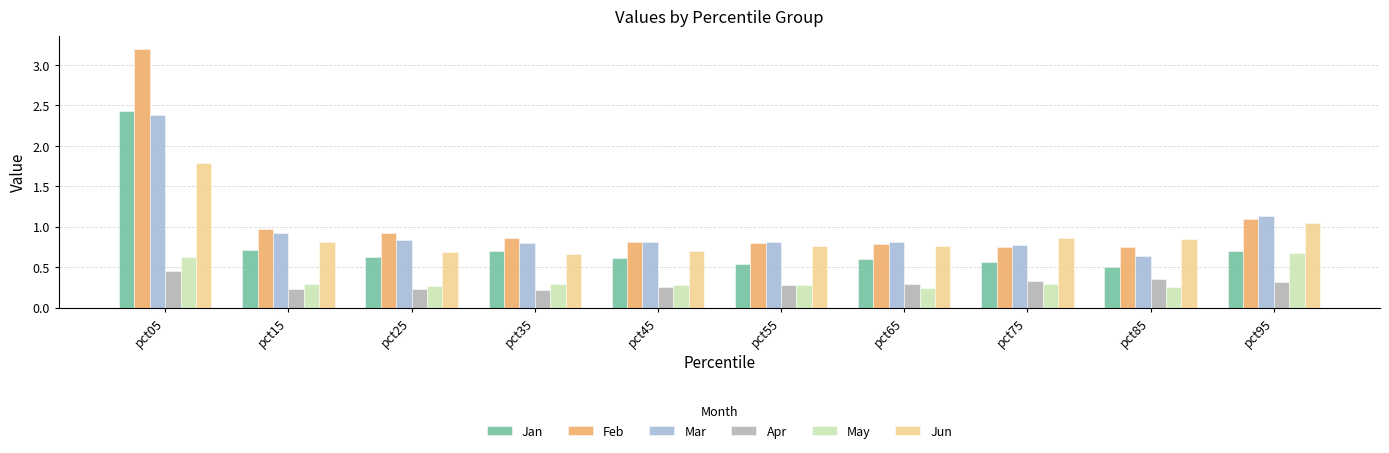

Which series has the largest range (max minus min)?

Feb